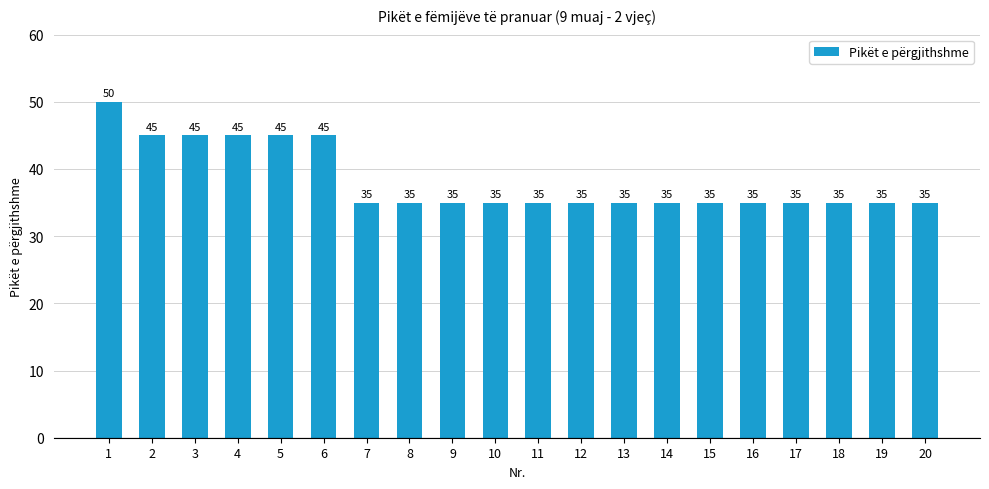

Are the bars horizontal?

No